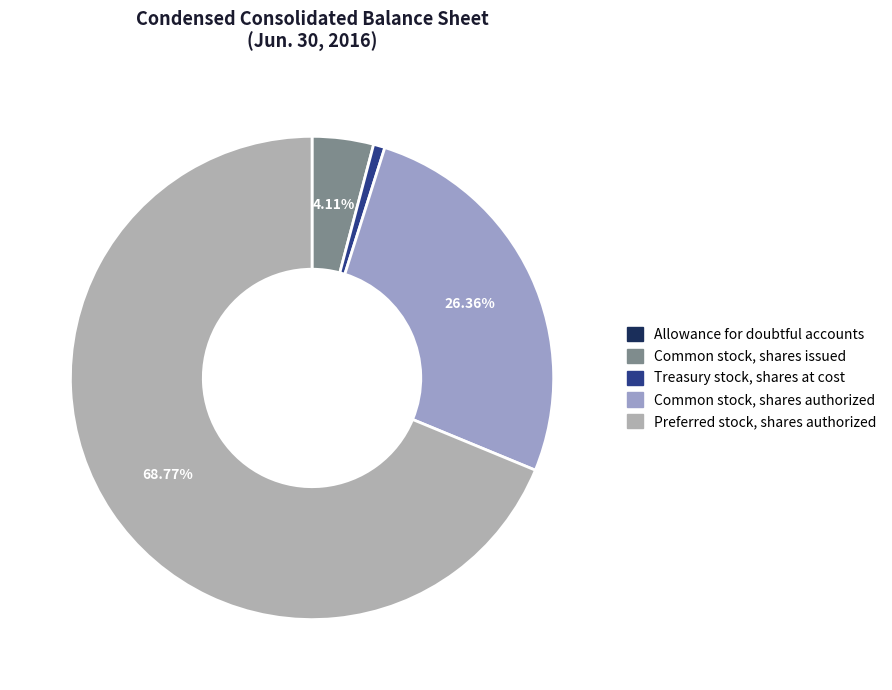

True or false: Preferred stock, shares authorized accounts for 79% of the total.

False